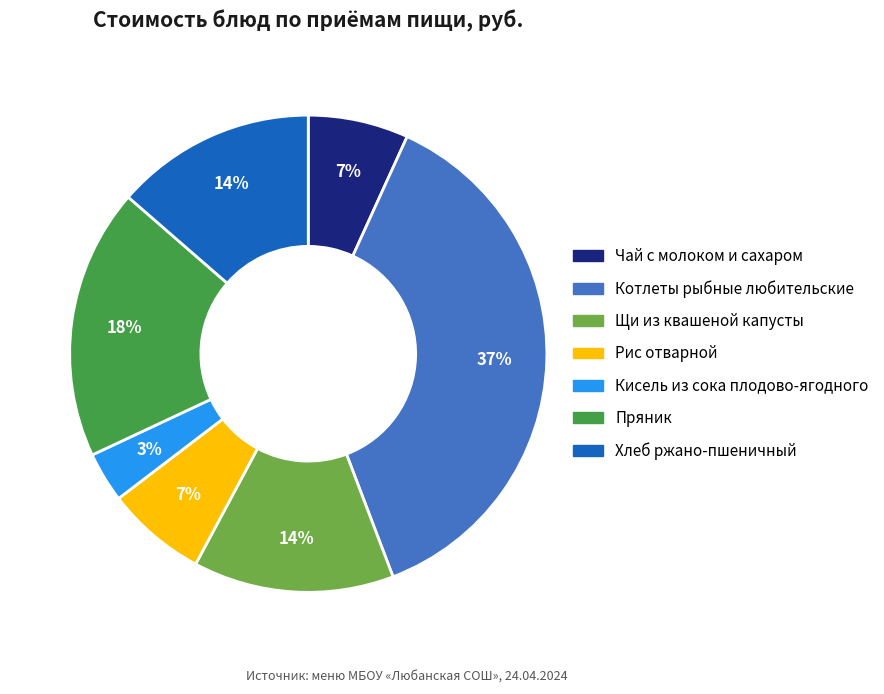

Is it true that Котлеты рыбные любительские is 29% of the pie?

False